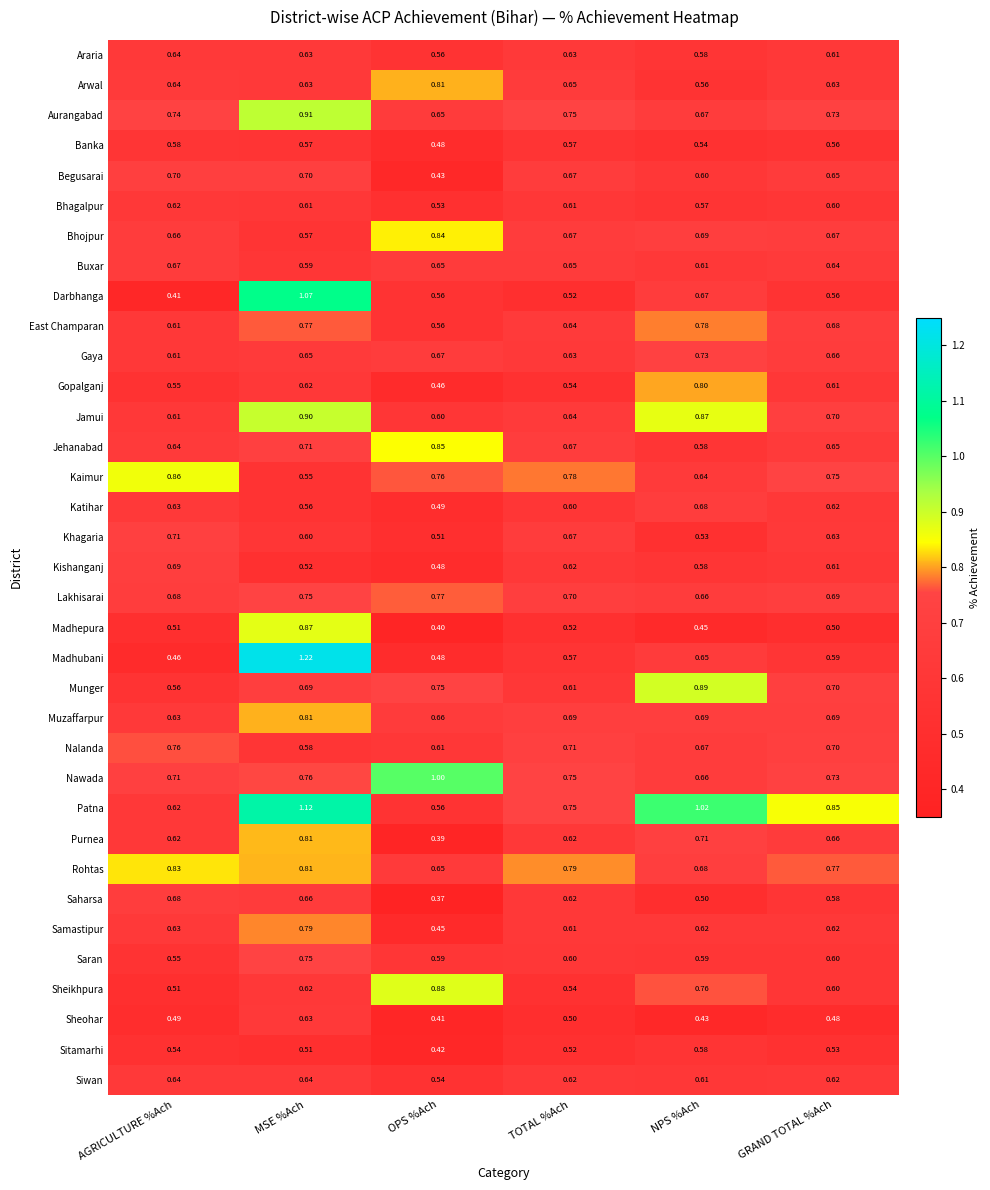

Which category has the highest value across all series?

MSE %Ach